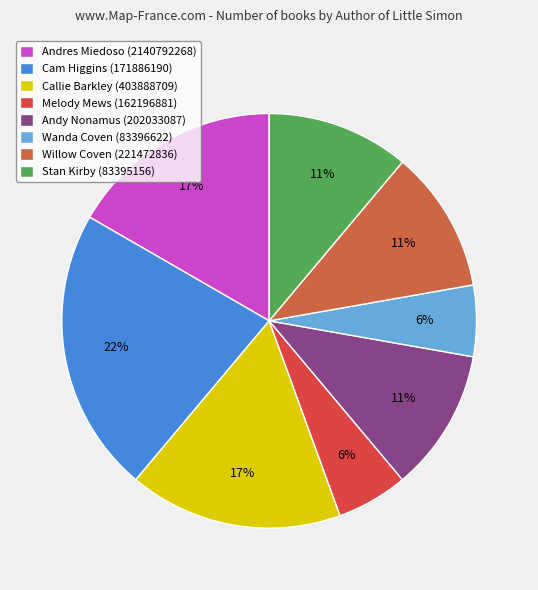

How many slices are in this pie chart?

8